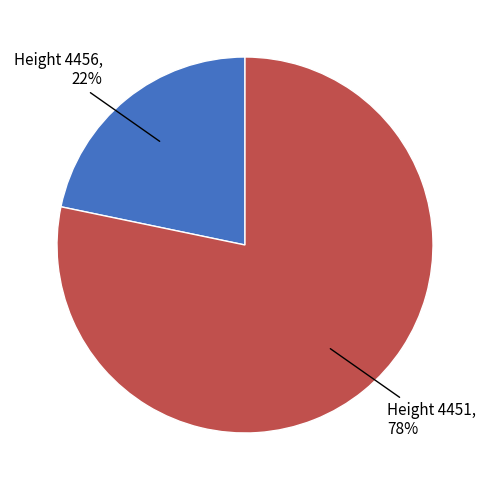

How many slices are in this pie chart?

2